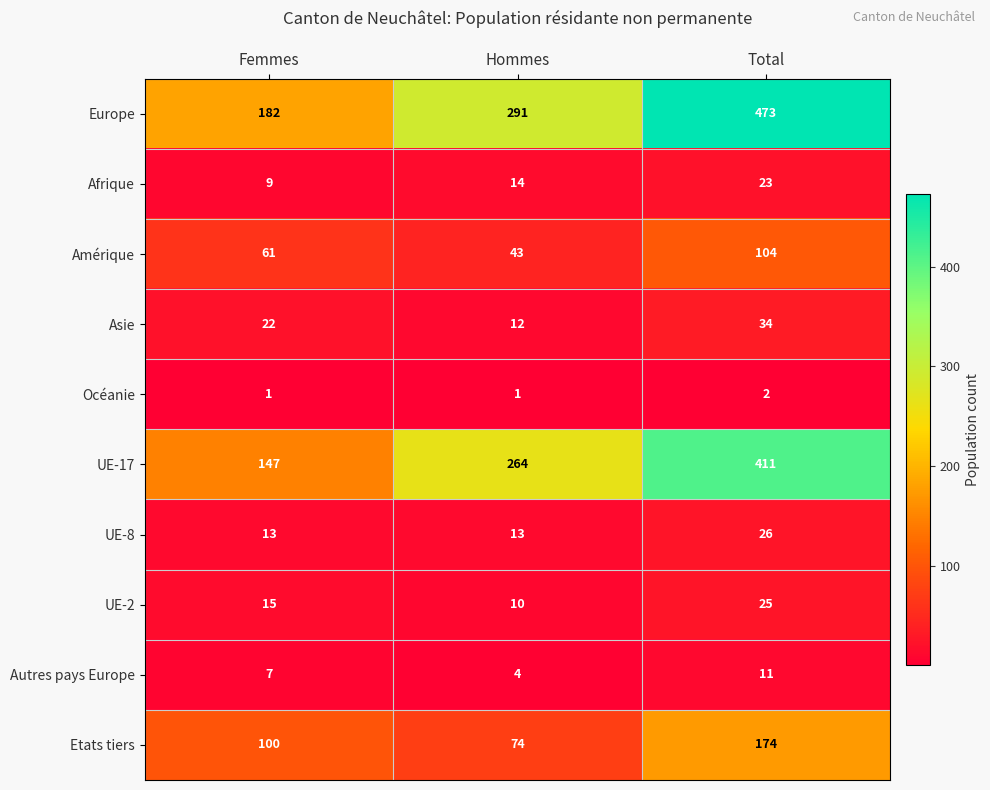

What is the difference between the Asie values at Total and Femmes?

12